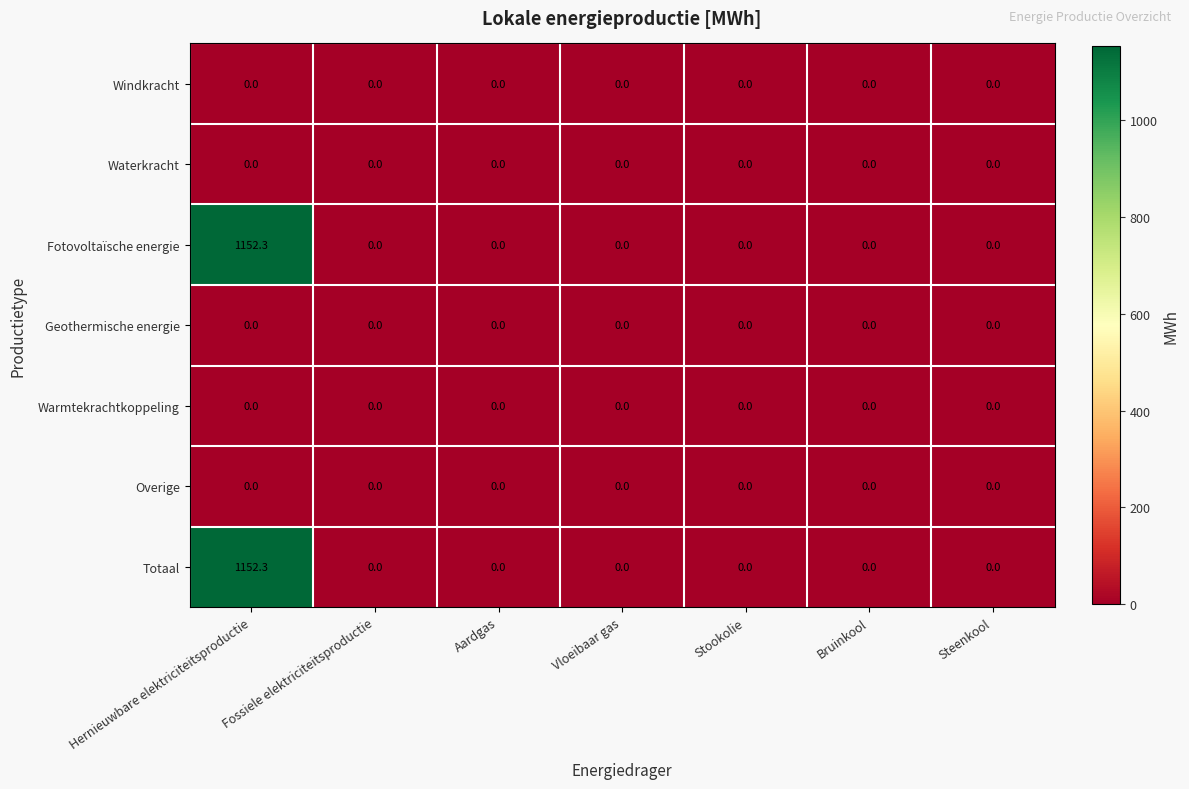

What is the difference between the maximum and minimum values in the Fotovoltaïsche energie series?

1152.3